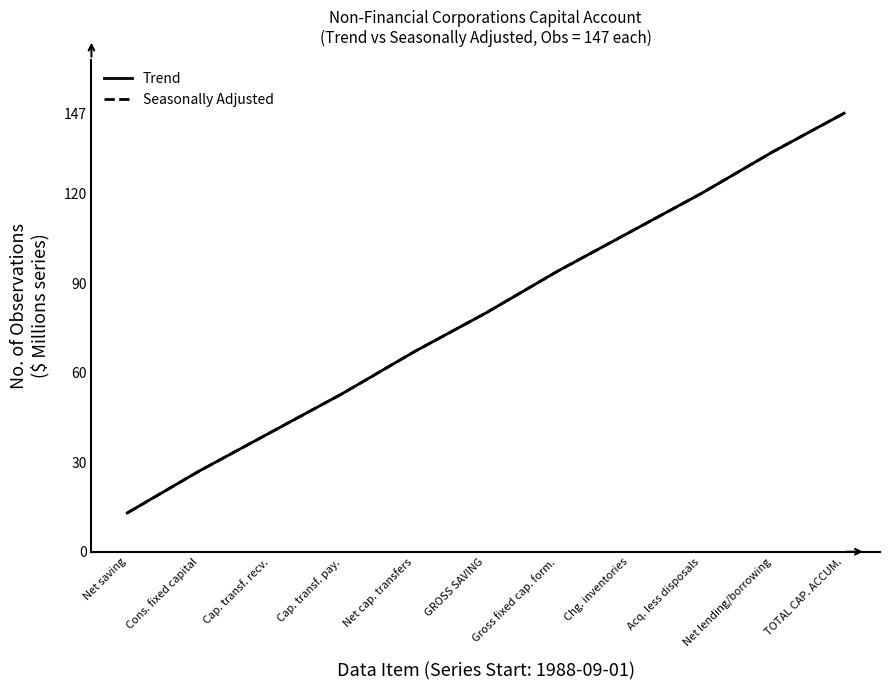

Reading left to right, extract all data points from this chart.

Trend: 13	27	40	53	67	80	94	107	120	134	147
Seasonally Adjusted: 13	27	40	53	67	80	94	107	120	134	147